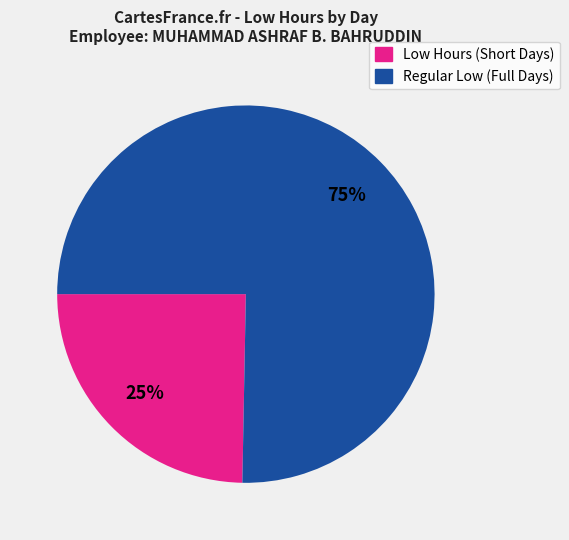

Is there a majority slice in this chart?

Yes